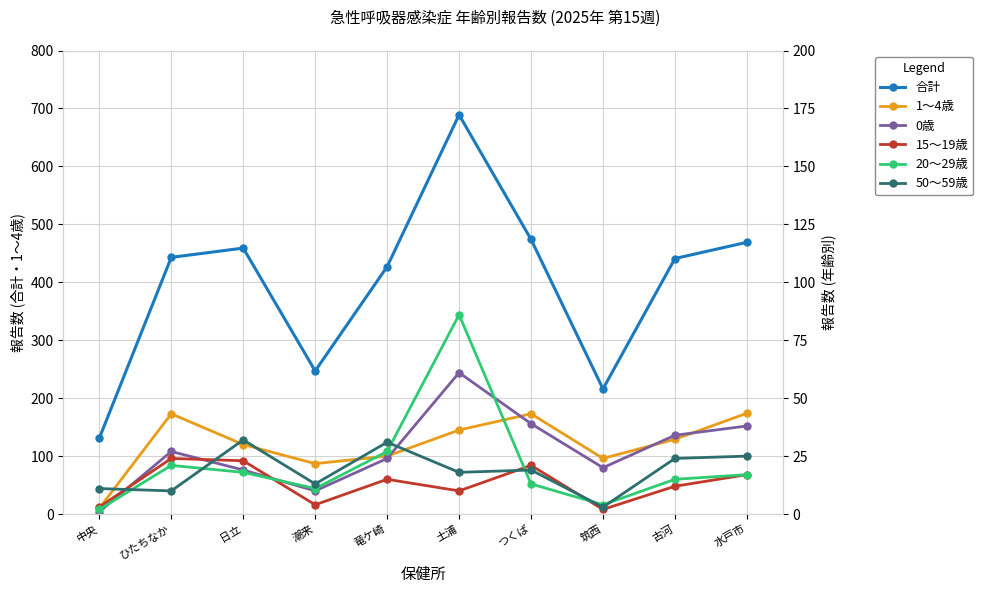

How many values in the 50～59歳 series exceed 19?

4